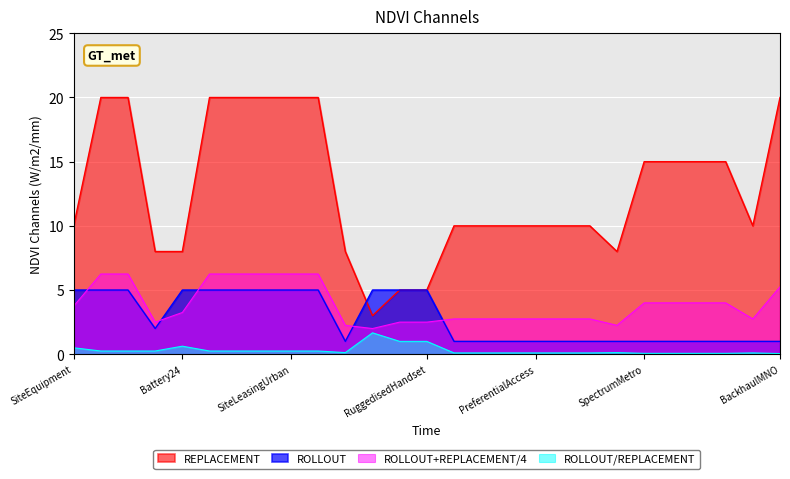

Which series has the widest spread of values?

REPLACEMENT